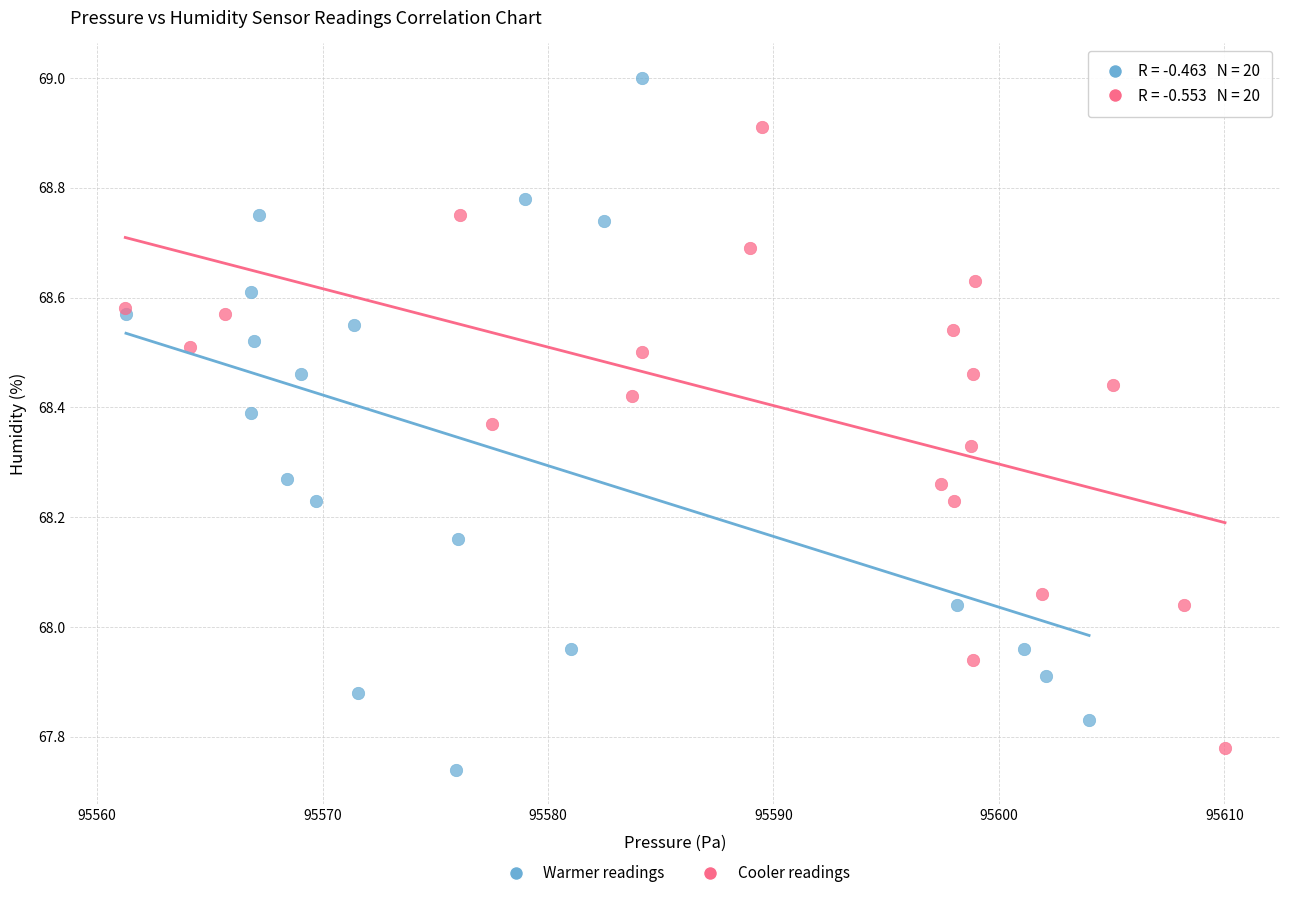

Which series reaches the maximum Y coordinate?

Warmer readings